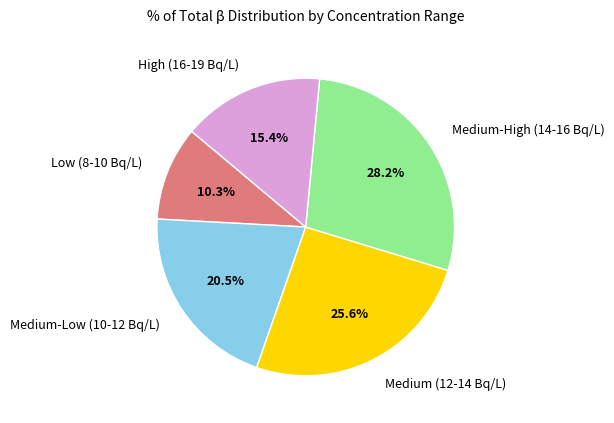

Does any single category account for the majority?

No